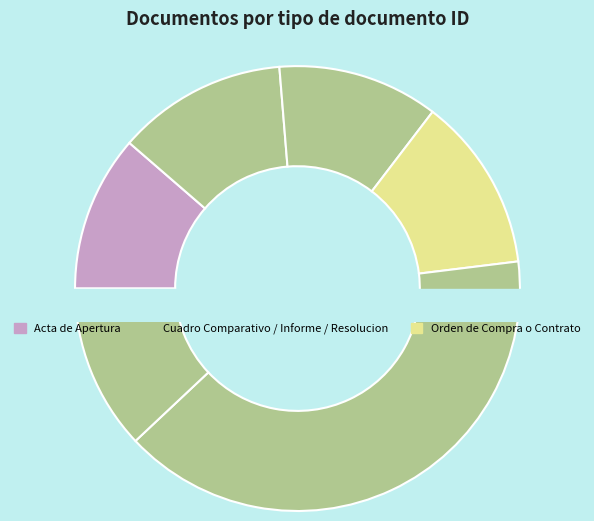

What is the ratio of the value at Acta de Apertura to the value at Informe de Evaluacion?

1.0